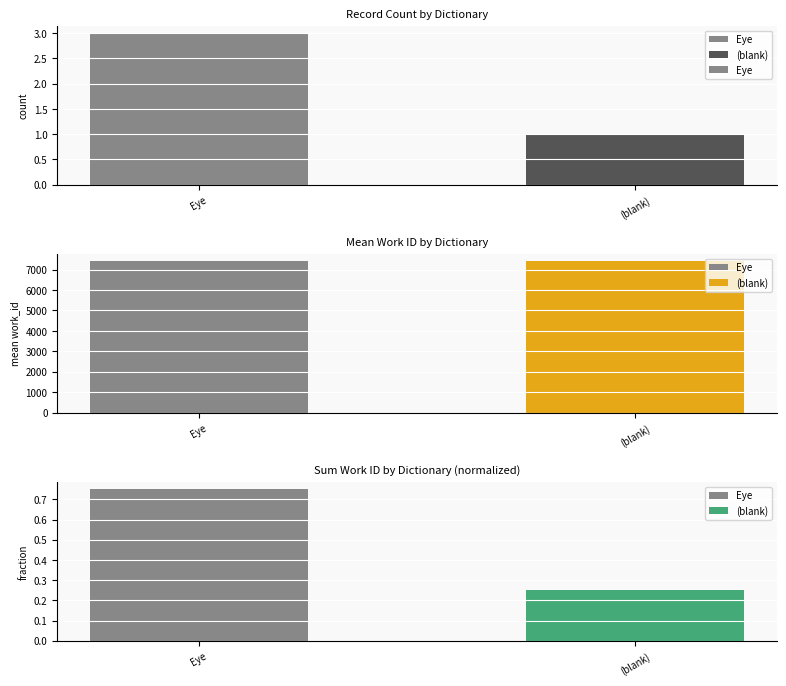

List the labels in order of value, largest first.

Eye, (blank)